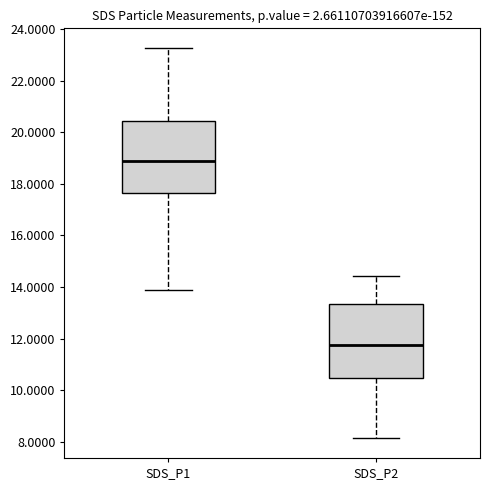

Reading left to right, read every box against the y-axis: the position of its median line, the range the box covers, and the ends of its whiskers. The values are not printed on the chart, so give them approximately, as read against the axis.

SDS_P1: median 18.8, box 17.6 to 20.4, whiskers 14.0 to 23.2
SDS_P2: median 11.8, box 10.4 to 13.4, whiskers 8.2 to 14.4